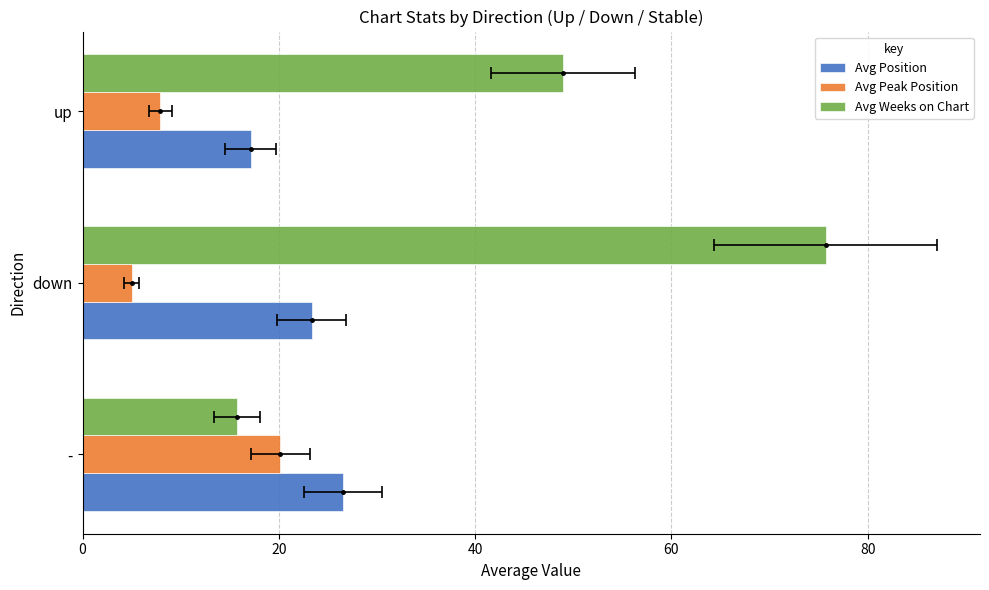

Reading left to right, transcribe all the data shown in this chart.

Avg Position: 26.6	23.4	17.1
Avg Peak Position: 20.1	5.0	7.9
Avg Weeks on Chart: 15.7	75.7	49.0